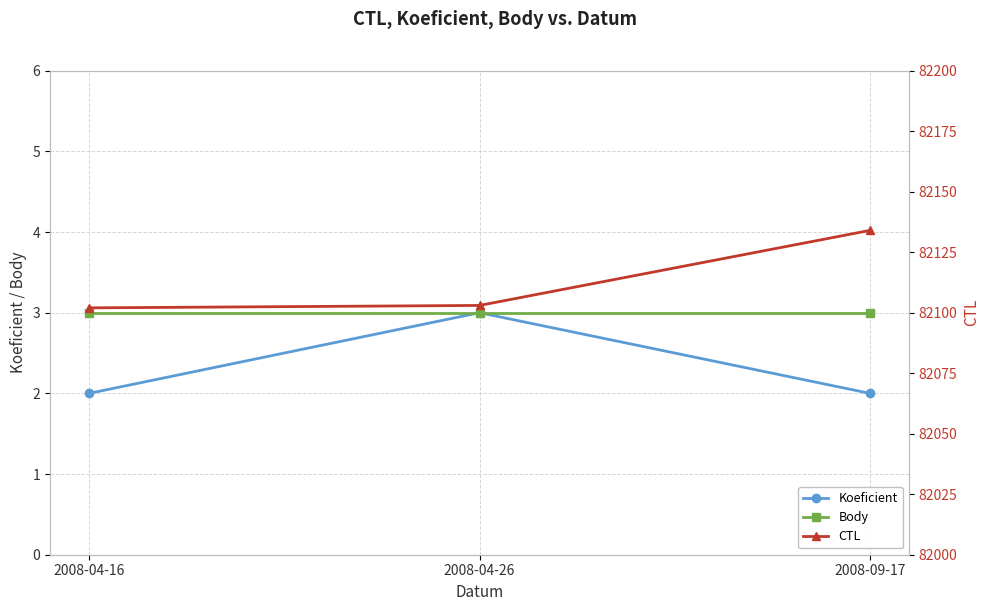

What position from the right is 2008-04-16?

3